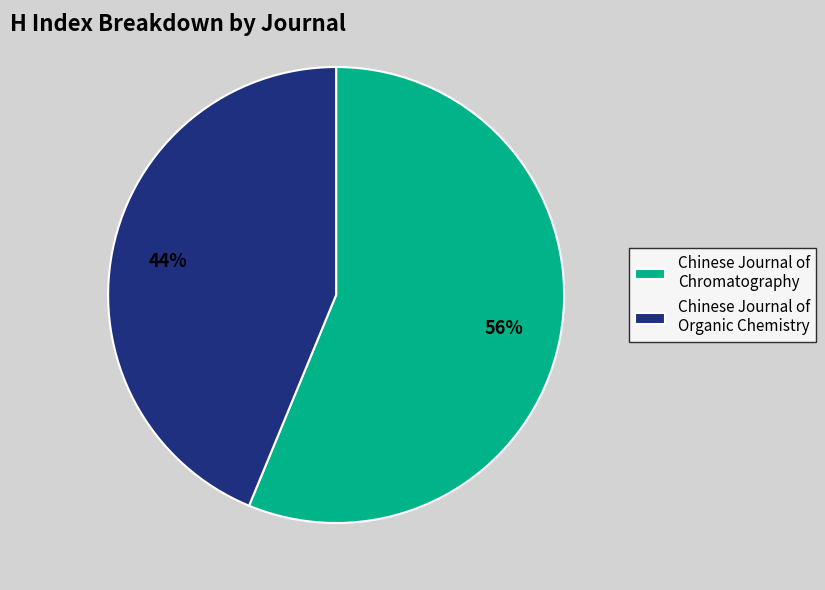

To the nearest percent, what is the combined percentage of Chinese Journal of Organic Chemistry and Chinese Journal of Chromatography?

100%